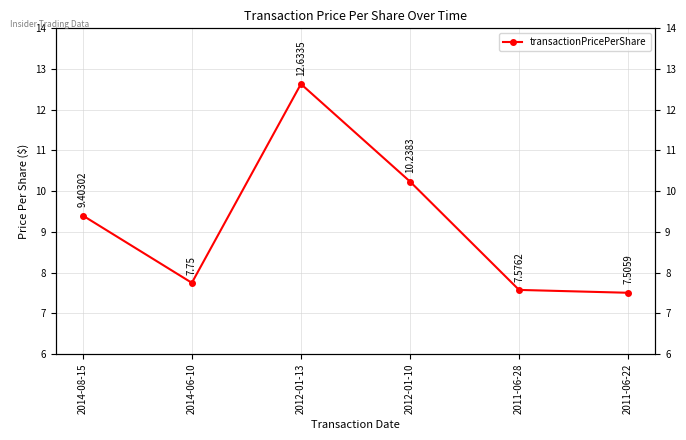

What is the difference between the second highest and minimum values?

2.7